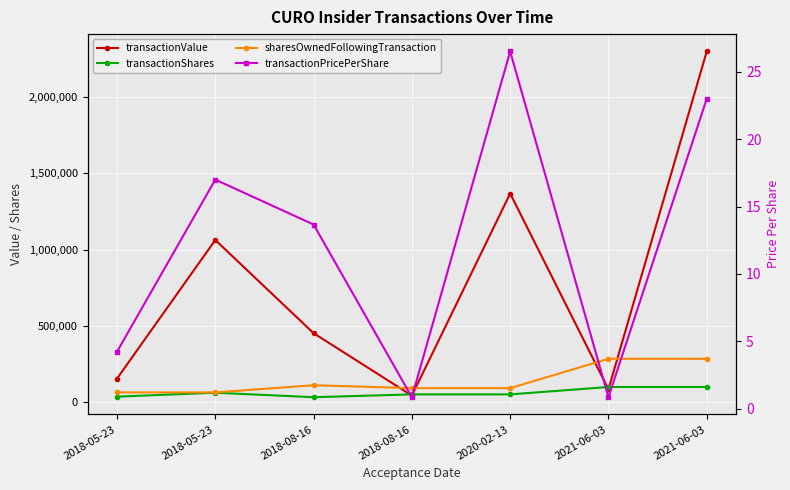

Which has a higher value, 2021-06-03 or 2018-05-23?

2021-06-03